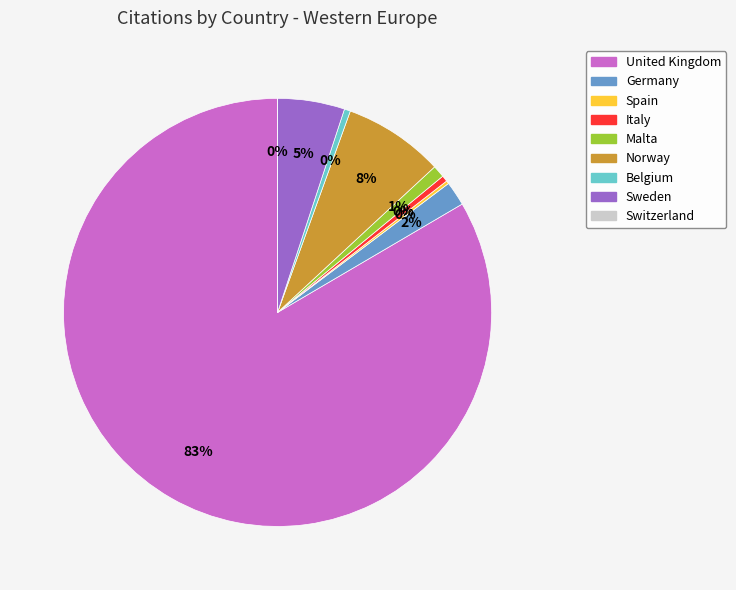

Is there any slice that represents more than half of the pie?

Yes